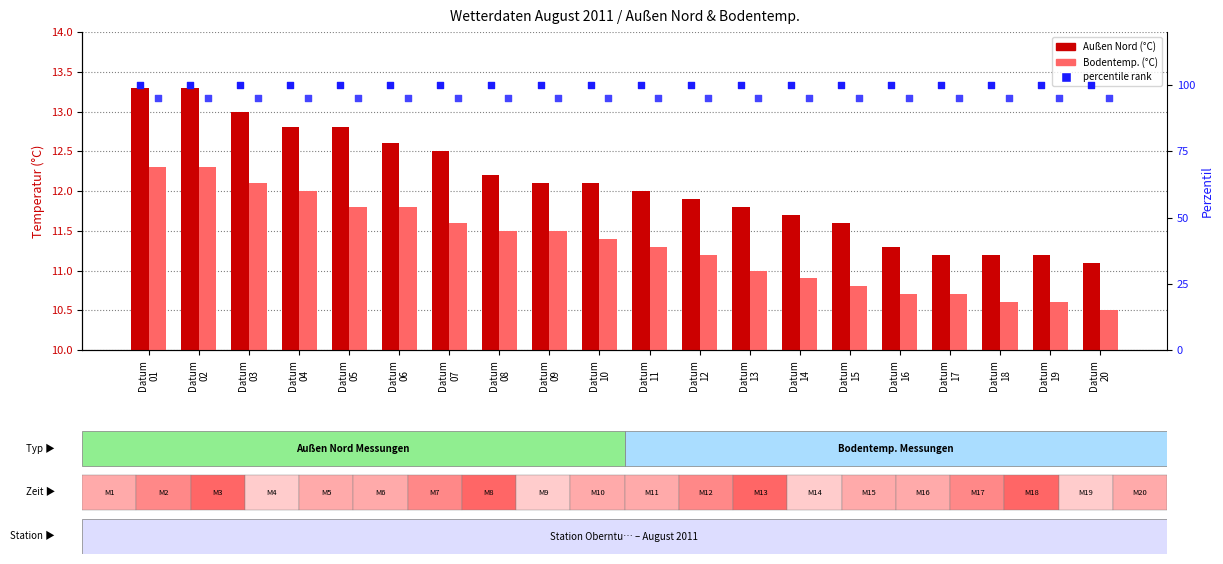

Which series contains the highest Y value?

percentile rank (Außen)